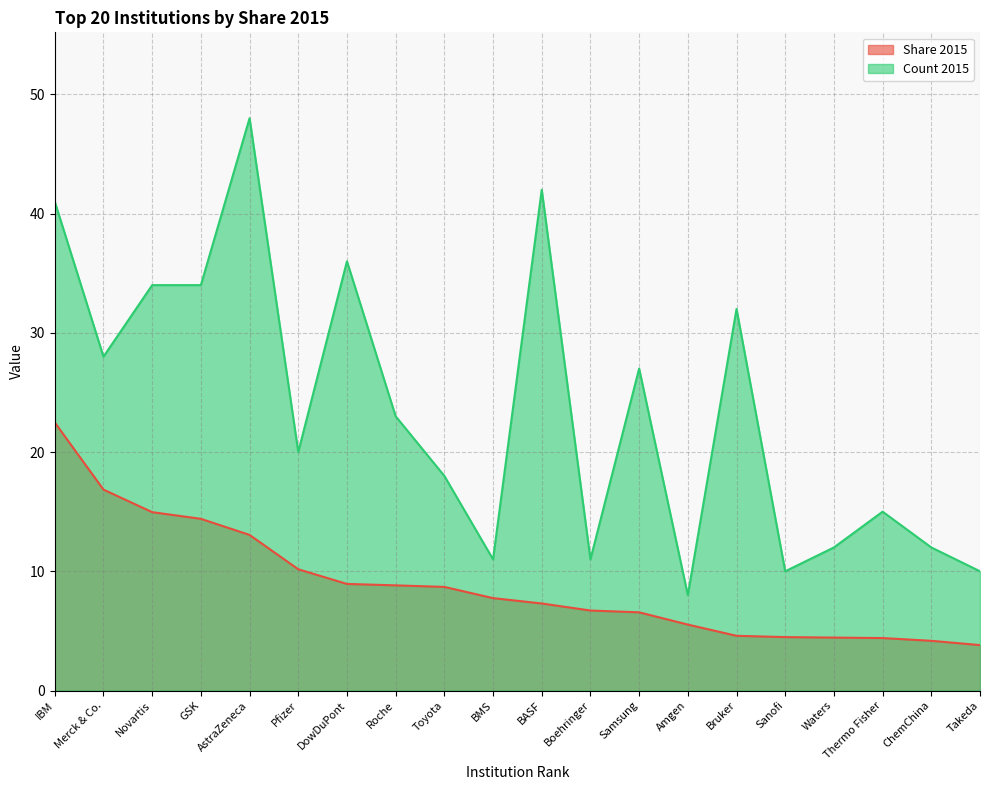

What is the label of the 17th point from the left?

Waters